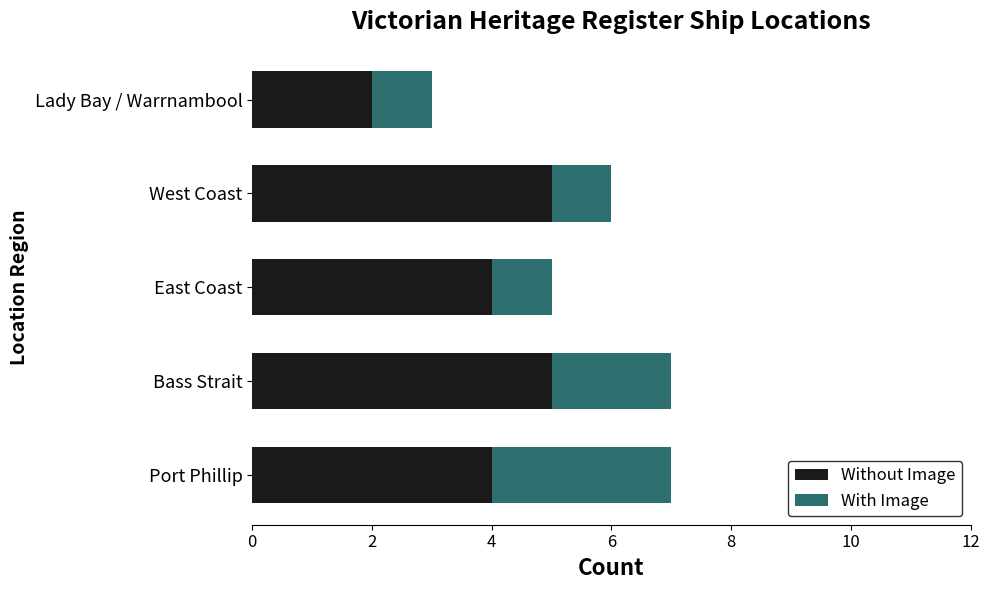

What is the average value of the Without Image series?

4